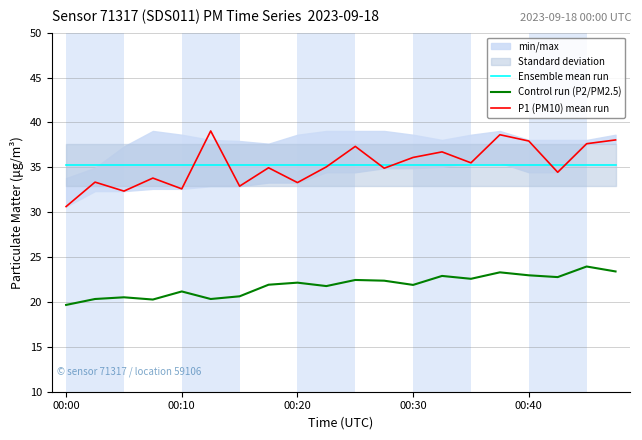

What is the minimum value for P1 (PM10) mean run?

30.6